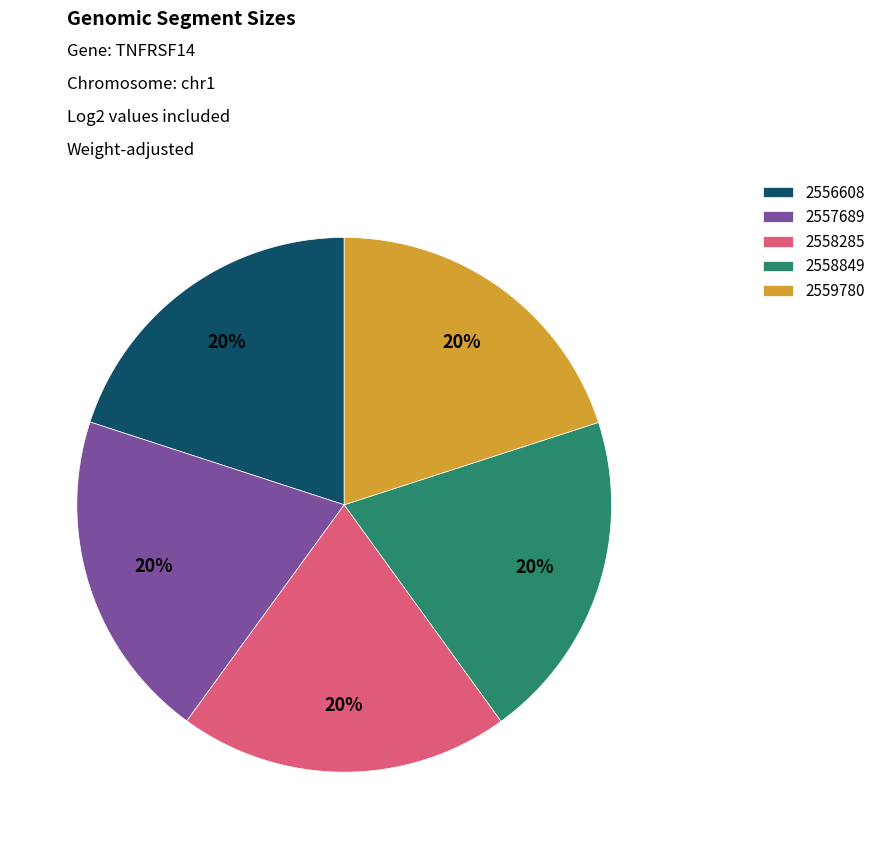

Is the sum of 2558849 and 2557689 greater than half?

No